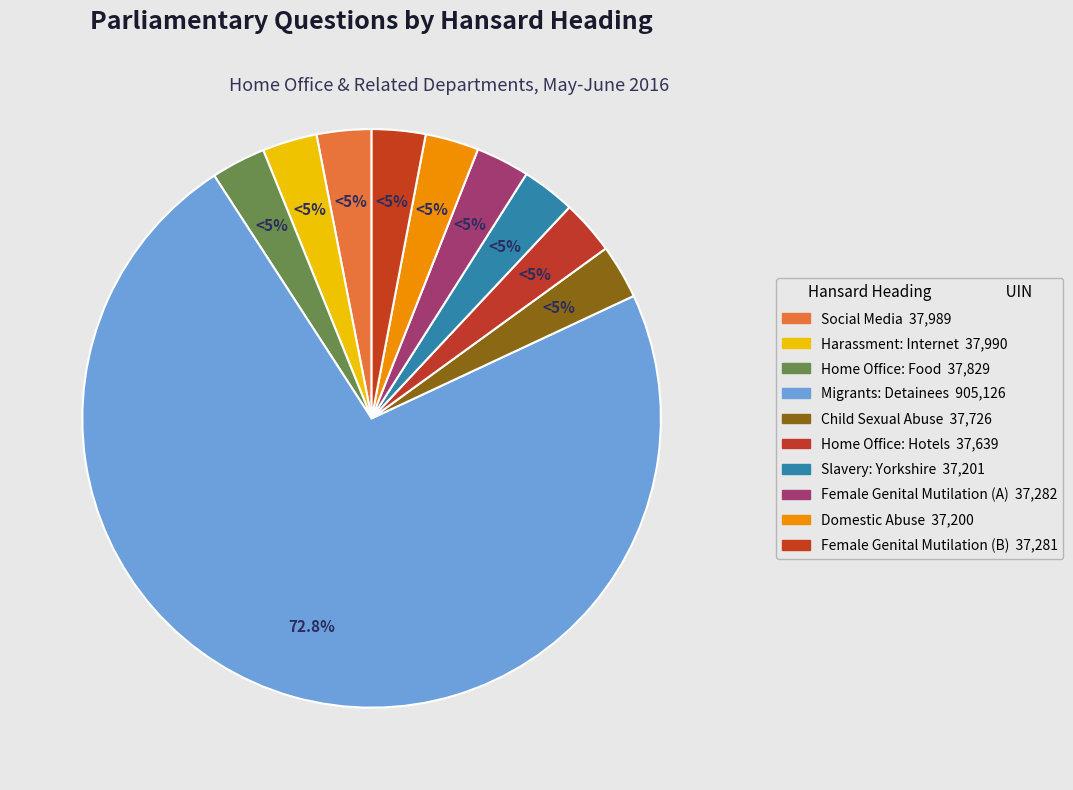

What is the largest slice in the pie chart?

Migrants: Detainees